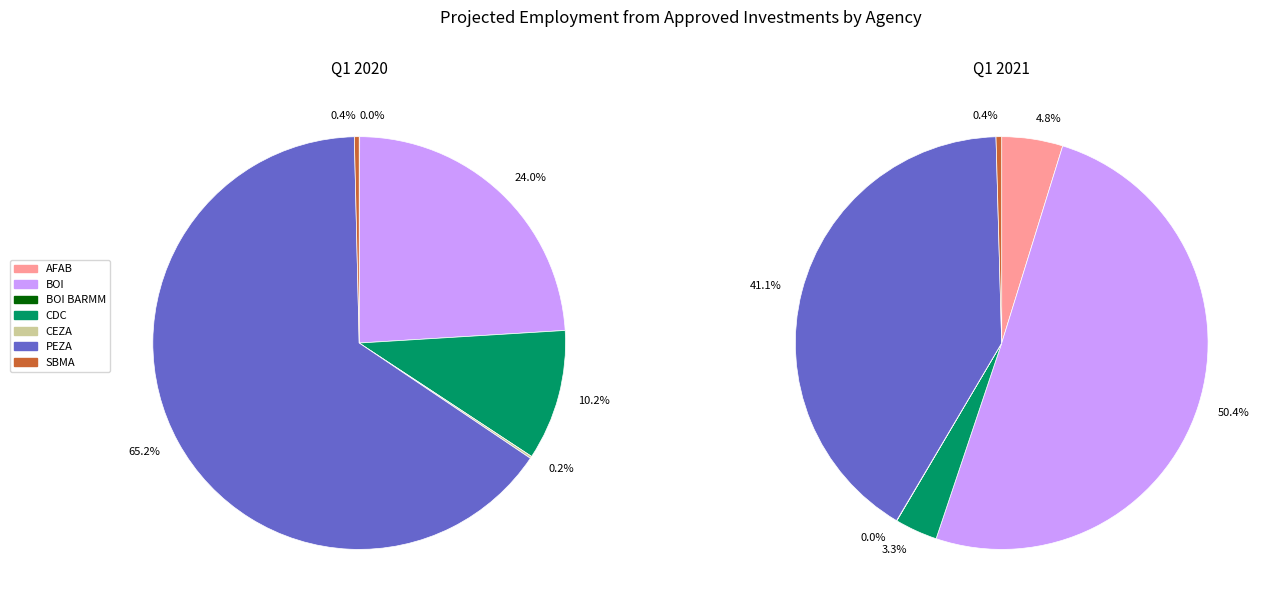

How many slices are in this pie chart?

7